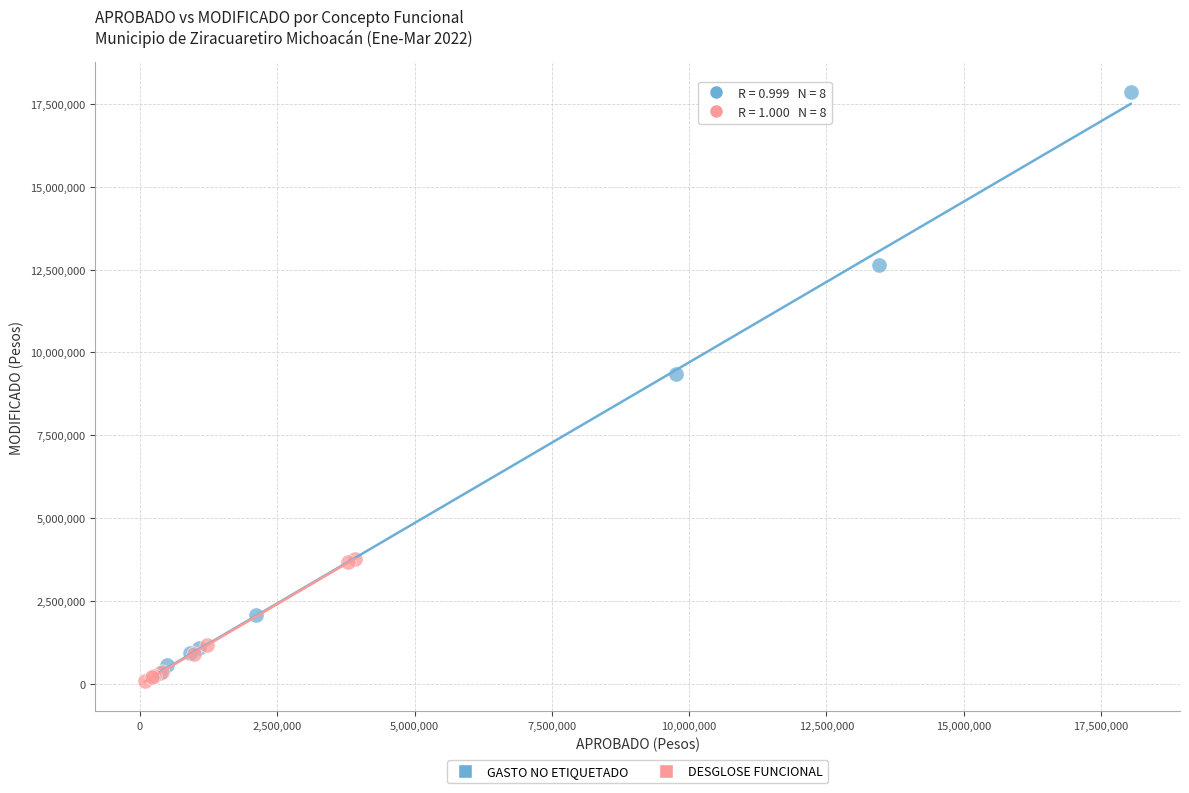

Which series reaches the minimum Y coordinate?

DESGLOSE FUNCIONAL